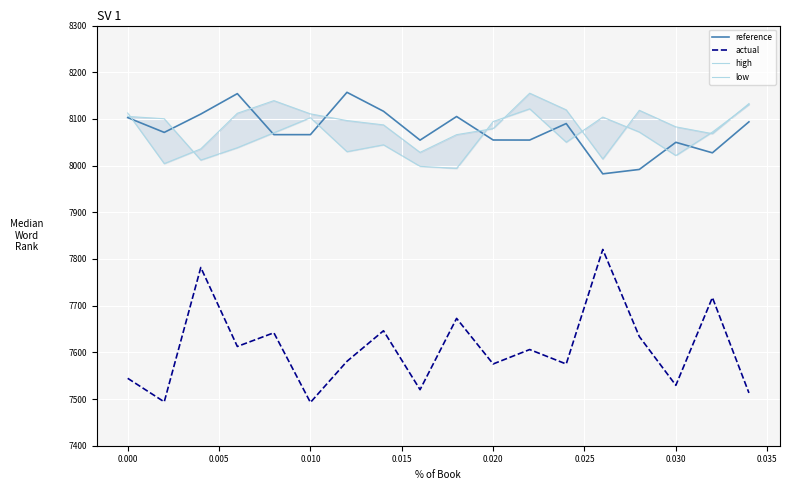

What is the maximum value for actual?

7820.4